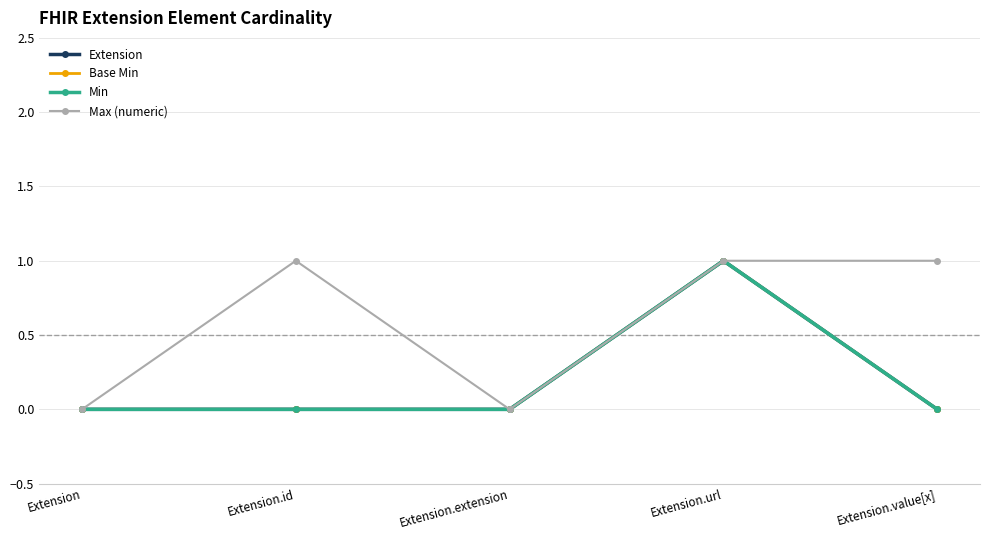

Is this an area chart (filled region under the line)?

No